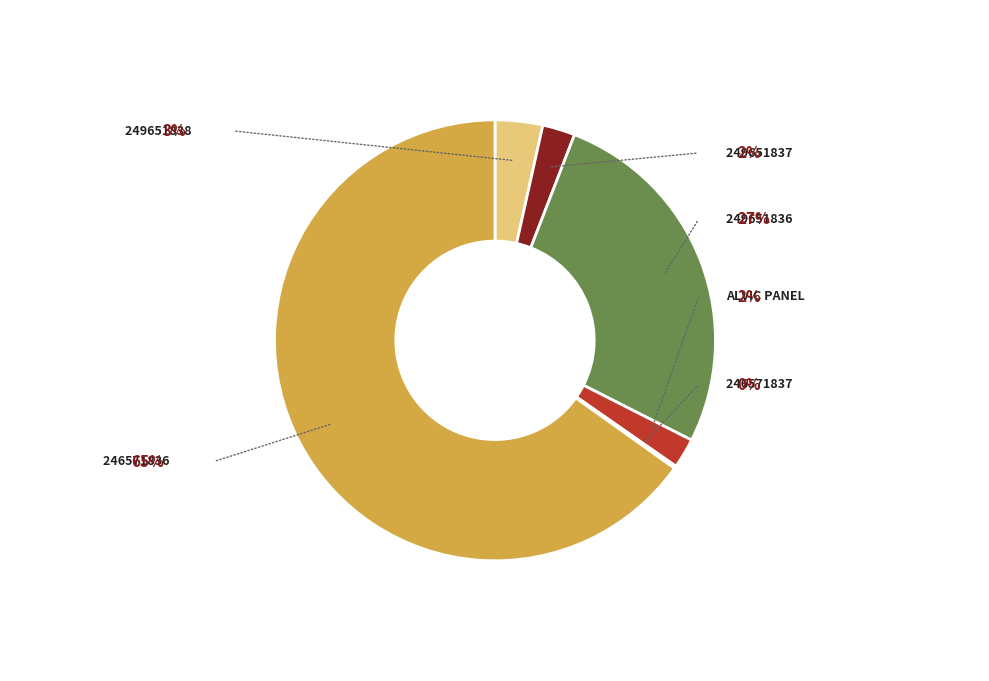

Is the sum of Edge of Alvic Osiris (246571837) and Edge of Alvic Osiris (249651838) greater than half?

No